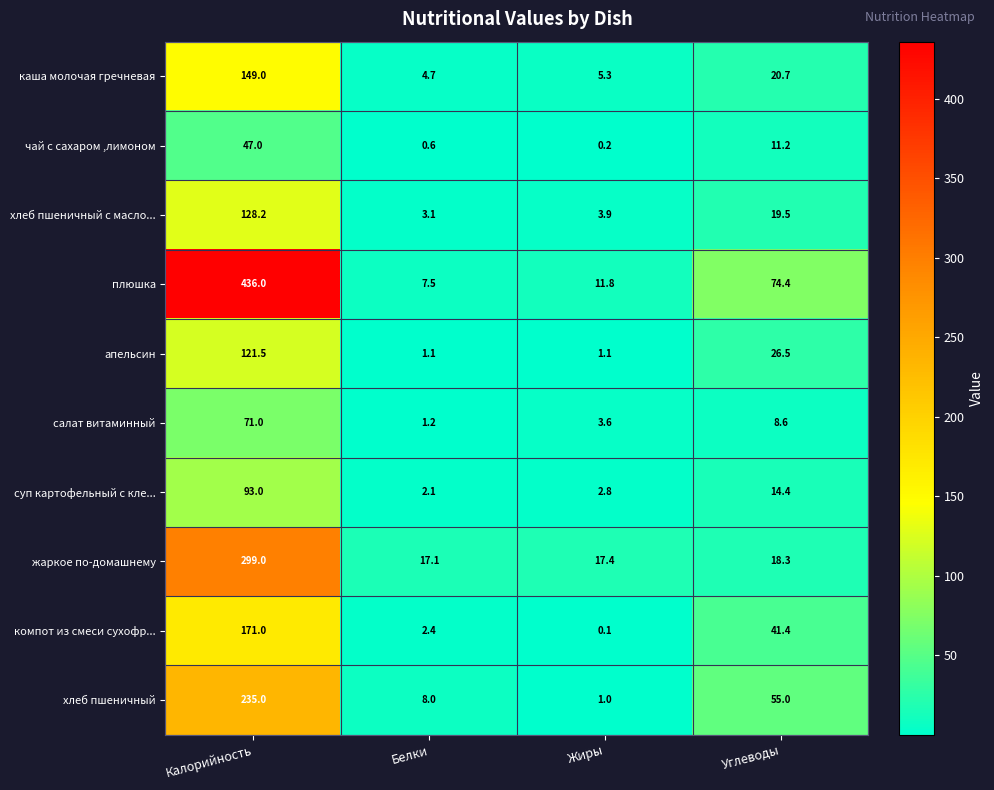

Which series changed the most between Калорийность and Жиры?

плюшка